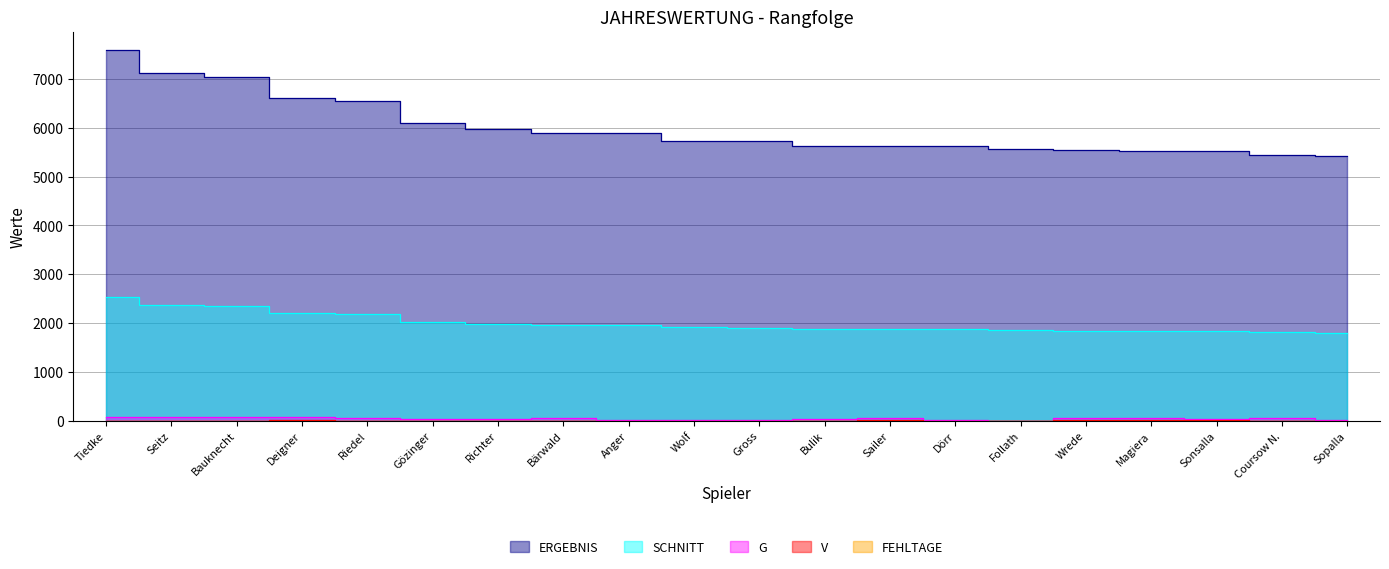

True or false: SCHNITT and FEHLTAGE cross at least once.

False